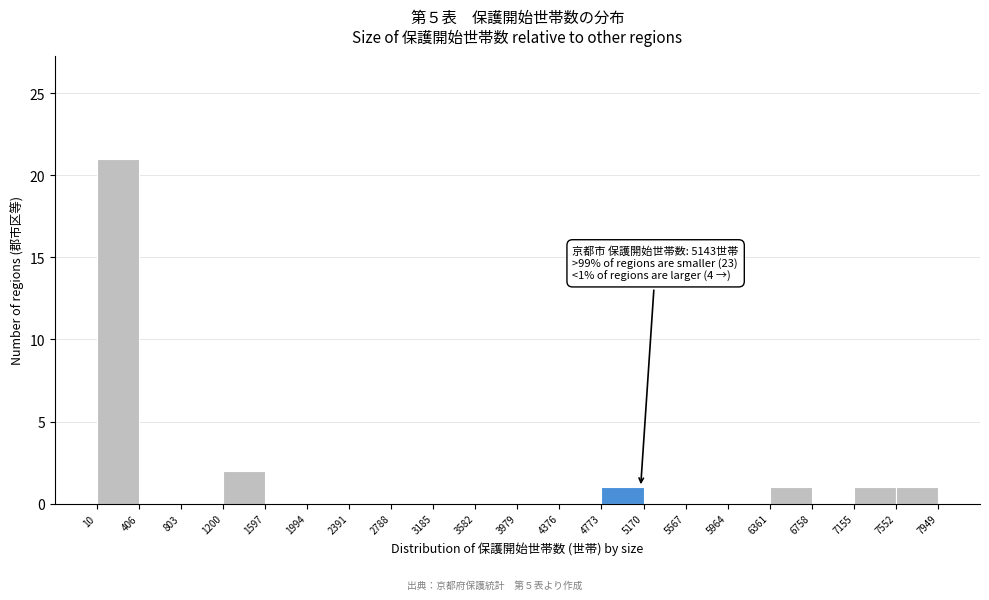

Over which range of the x-axis is the bar tallest?

10 to 406